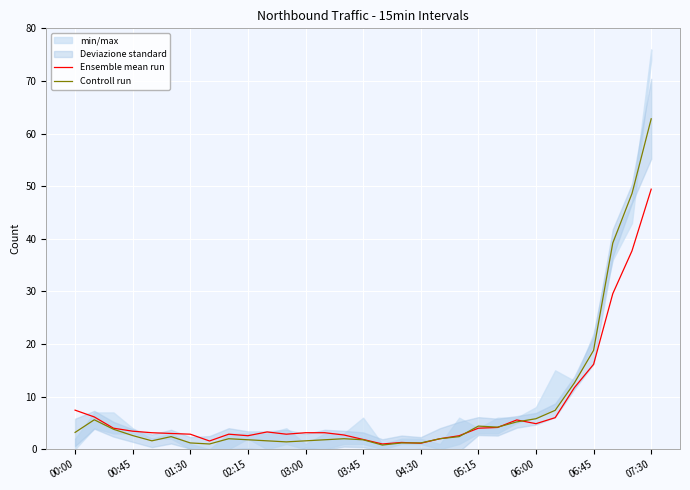

Reading left to right, list all the values displayed in this chart.

Ensemble mean run: 7.4	6.1	4.0	3.4	3.1	3.0	2.9	1.6	2.9	2.6	3.3	2.9	3.1	3.1	2.7	1.9	1.0	1.3	1.1	2.0	2.6	4.0	4.1	5.6	4.9	6.0	11.7	16.1	29.6	37.7	49.4
Controll run: 3.2	5.6	3.8	2.6	1.6	2.4	1.2	1.0	2.0	1.8	1.6	1.4	1.6	1.8	2.0	1.8	0.8	1.2	1.2	2.0	2.4	4.4	4.2	5.2	5.8	7.4	12.6	18.8	39.2	48.6	62.8